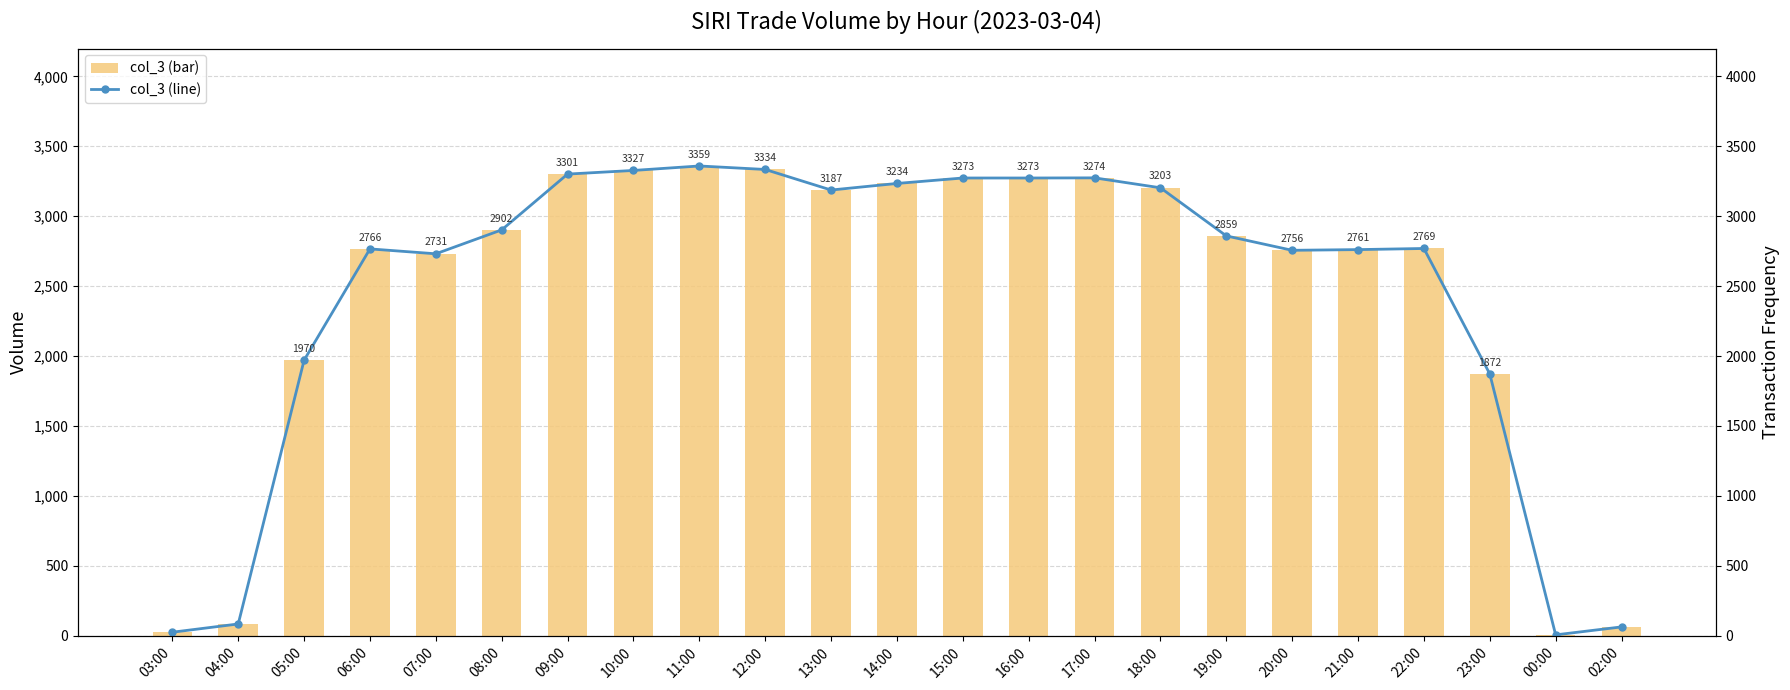

What is the label of the 4th bar from the left?

06:00